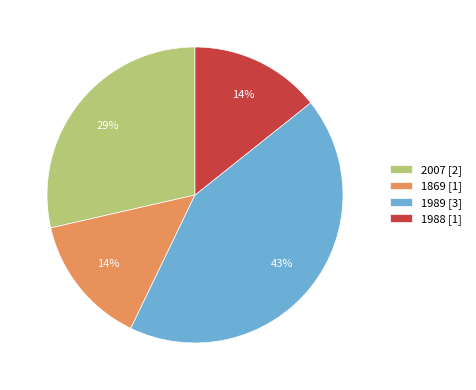

Do 1988 and 1989 together represent more than half of the pie?

Yes